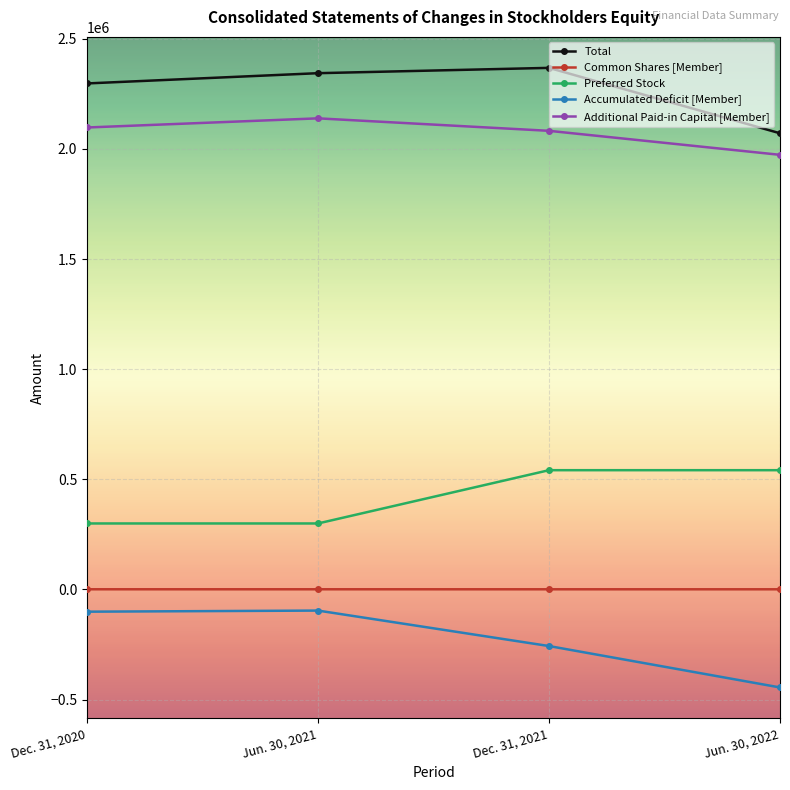

True or false: Accumulated Deficit [Member] and Additional Paid-in Capital [Member] cross at least once.

False